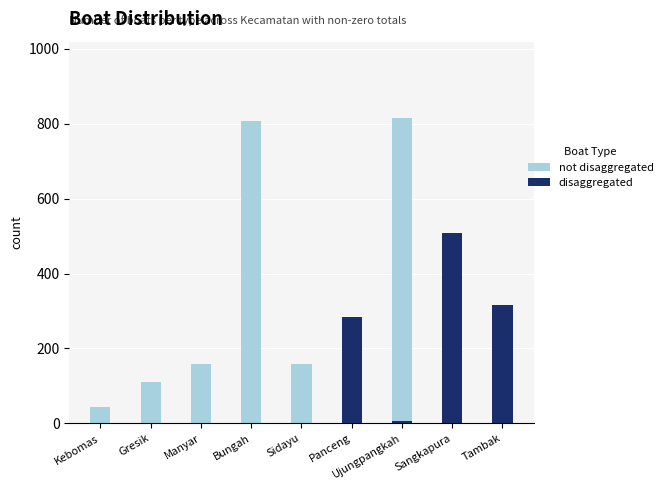

Reading left to right, transcribe all the data shown in this chart.

not disaggregated: Kebomas=45	Gresik=110	Manyar=159	Bungah=808	Sidayu=158	Panceng=0	Ujungpangkah=815	Sangkapura=251	Tambak=189
disaggregated: Kebomas=0	Gresik=0	Manyar=0	Bungah=0	Sidayu=0	Panceng=283	Ujungpangkah=7	Sangkapura=507	Tambak=317